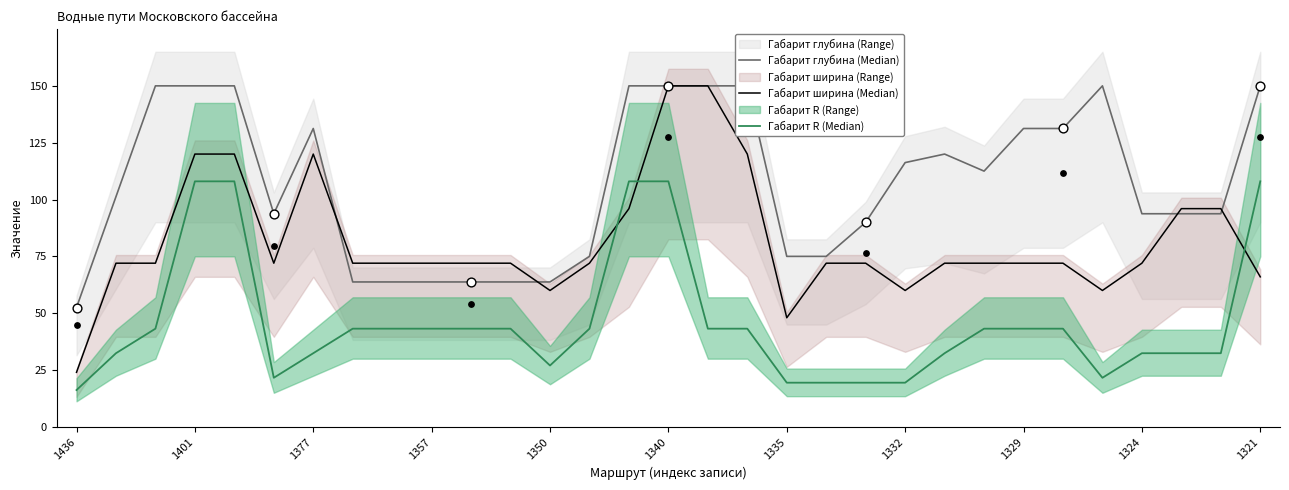

Which series has the largest total across all categories?

Габарит глубина (Median)